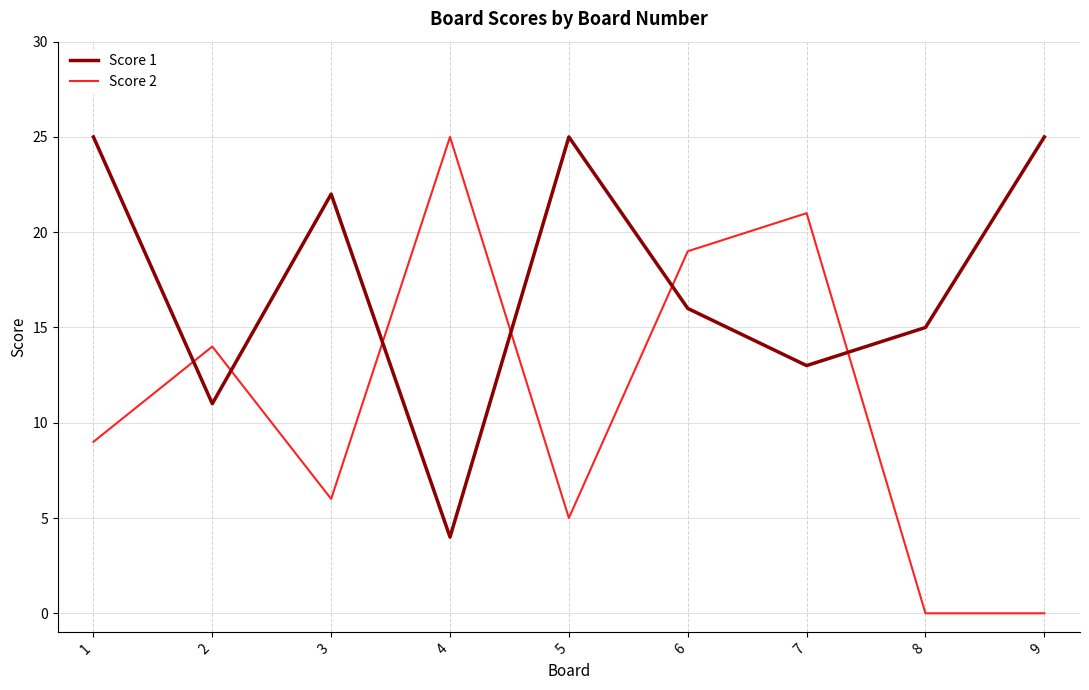

Reading right to left, what are all the values shown in this chart?

Score 1: 25	15	13	16	25	4	22	11	25
Score 2: 0	0	21	19	5	25	6	14	9